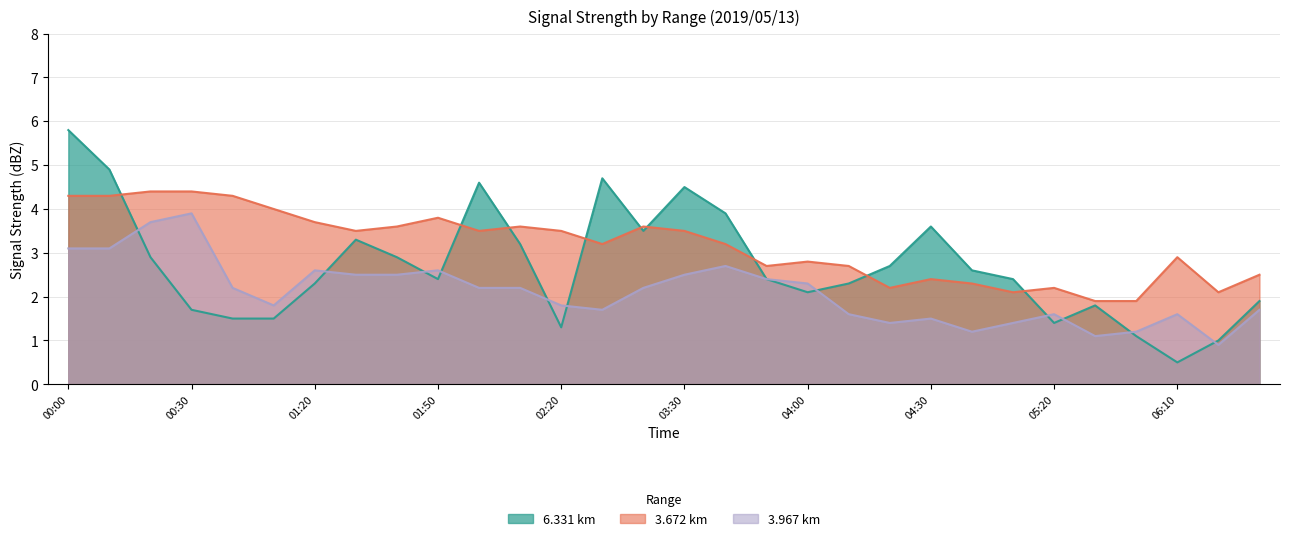

Is the value of 3.967 km at 2019/05/13 06:30 greater than the value of 6.331 km at 2019/05/13 05:30?

No